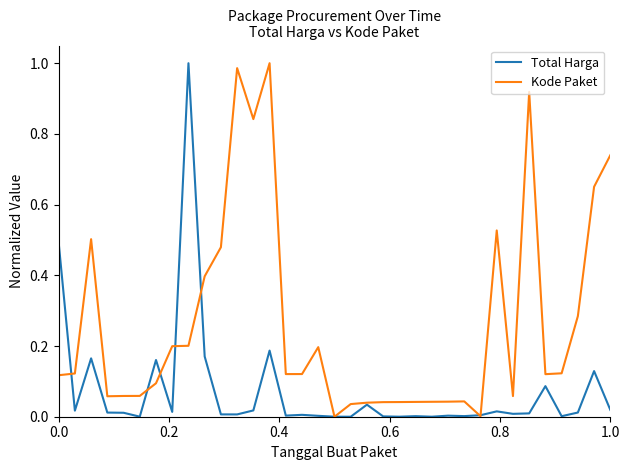

Which series has the largest total across all categories?

Kode Paket